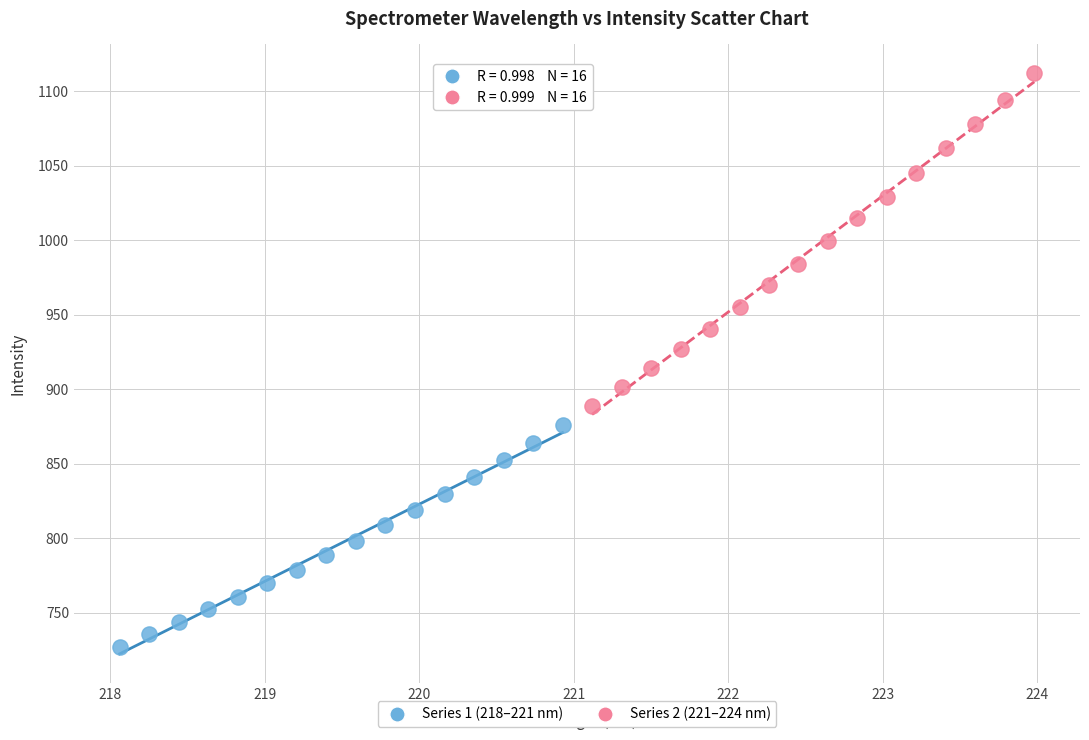

Which series reaches the minimum Y coordinate?

Series 1 (218–221 nm)